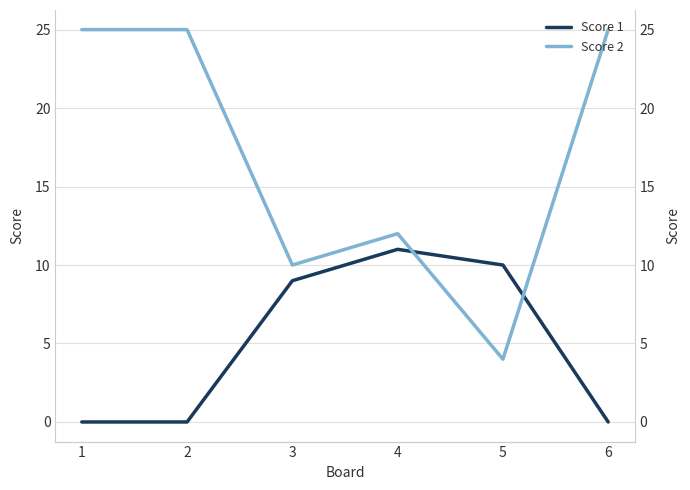

List the labels in order of Score 2 value, smallest first.

5, 3, 4, 1, 2, 6